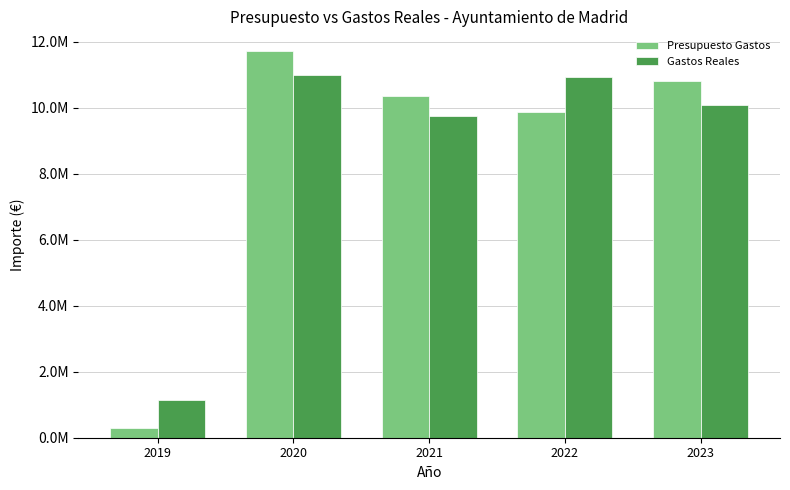

Is it true that Presupuesto Gastos equals 10813582.0 at 2023?

True